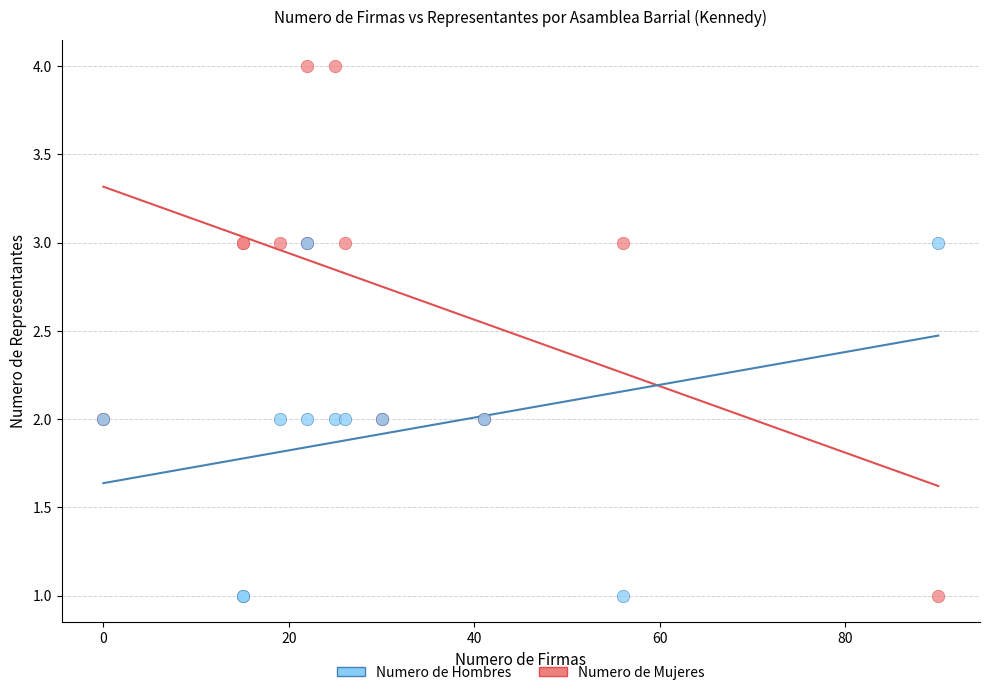

Which series has the largest Y range (max minus min)?

Numero de Mujeres